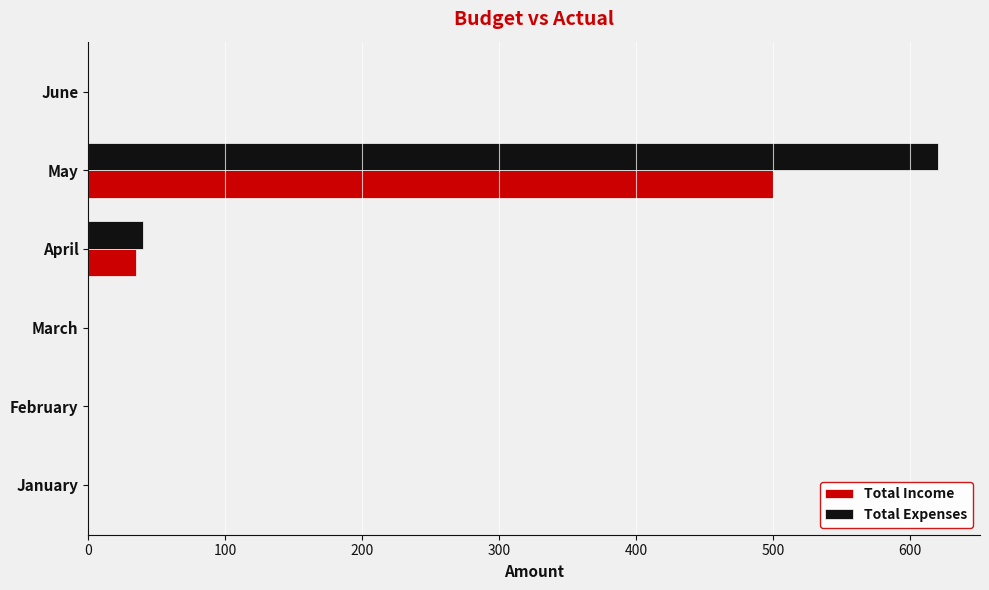

Which label corresponds to the largest value in the chart?

May